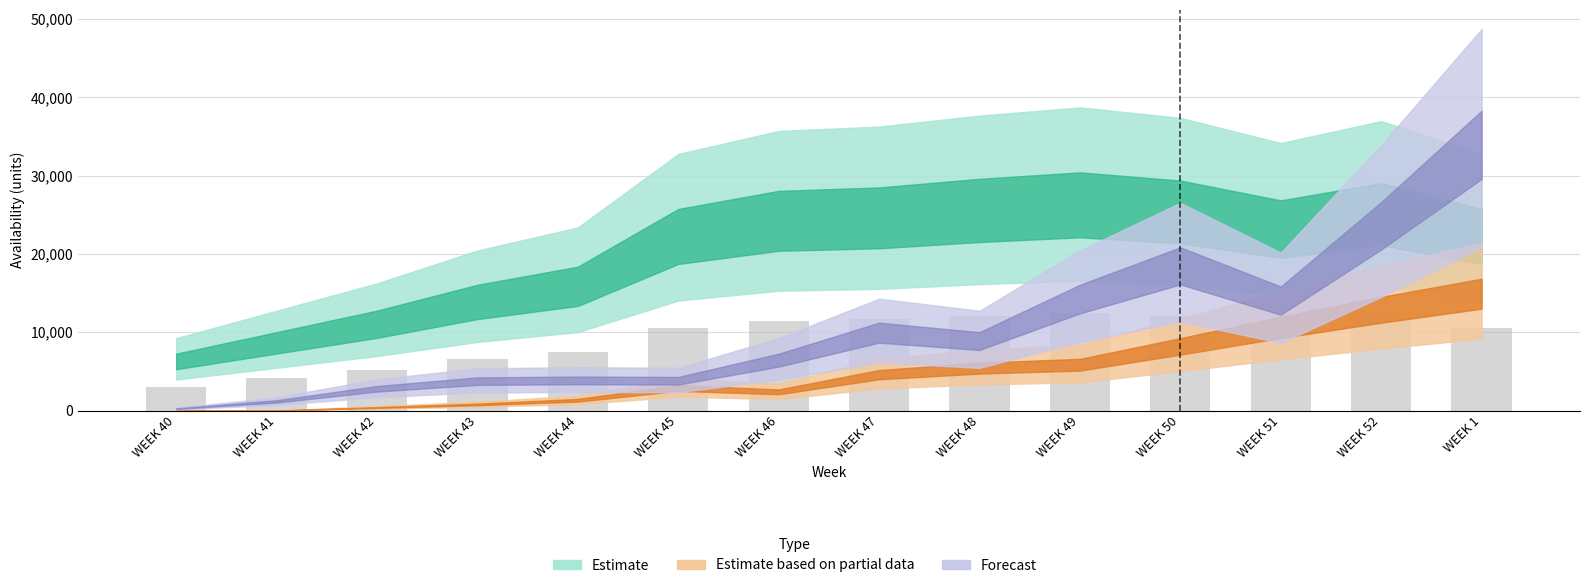

What is the approximate value at WEEK 46?

11475.0